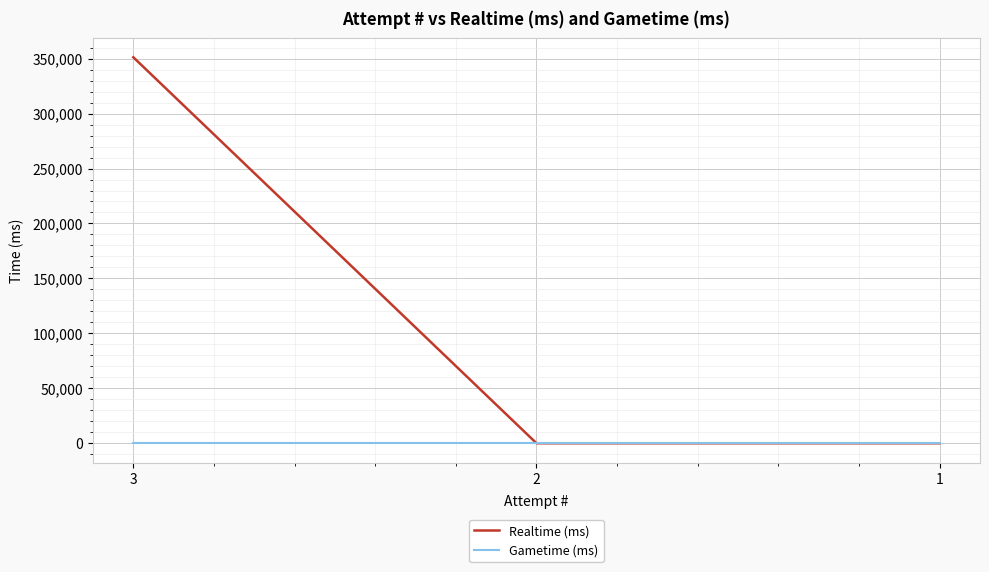

What is the difference between the Realtime (ms) values at 3 and 2?

351260